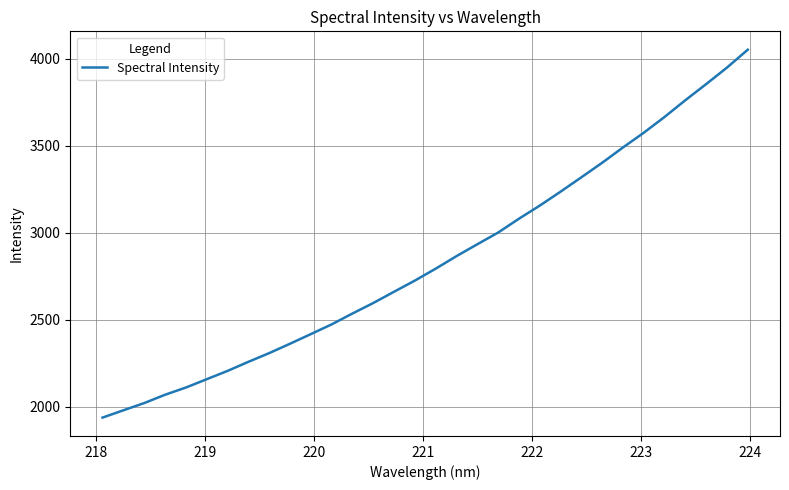

What is the greatest value displayed?

4050.7